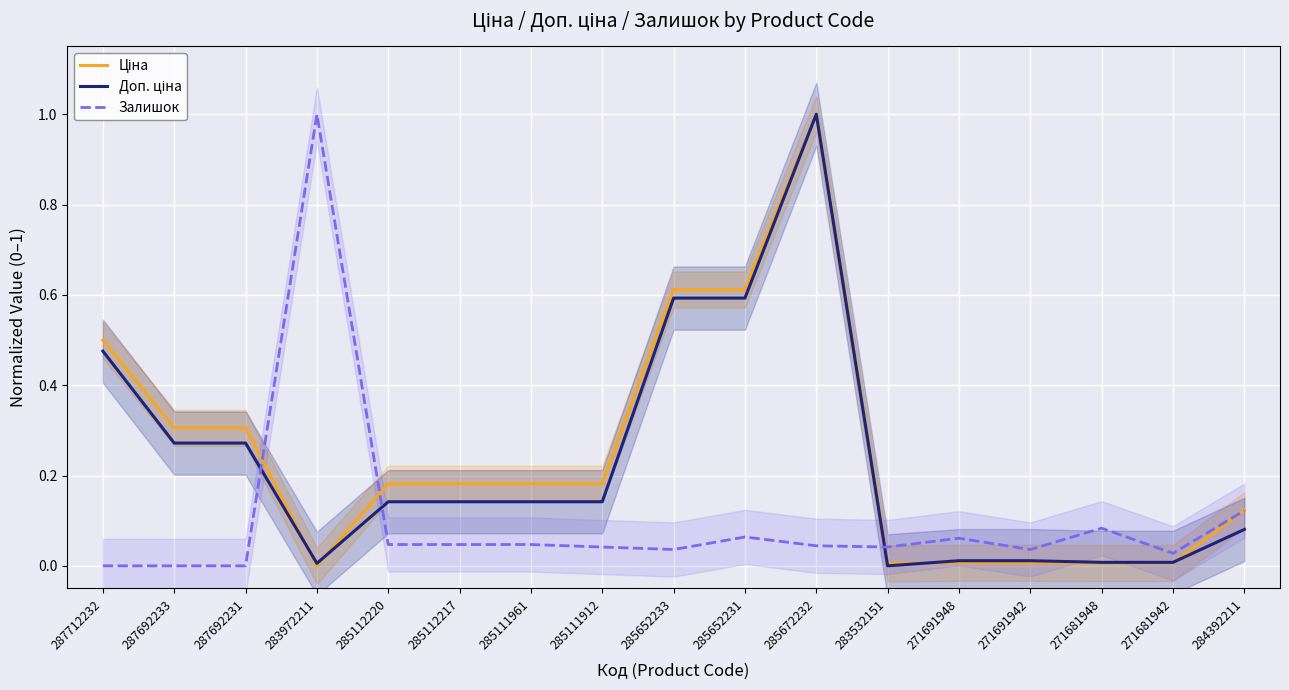

At which label does Залишок reach its peak?

283972211